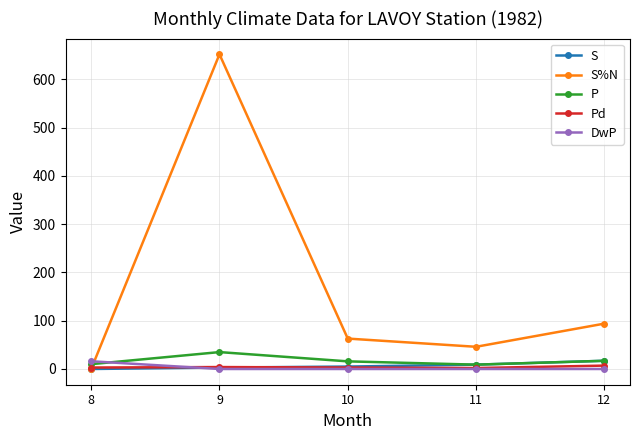

What is the value of the Pd point at the 2nd from the left?

4.0